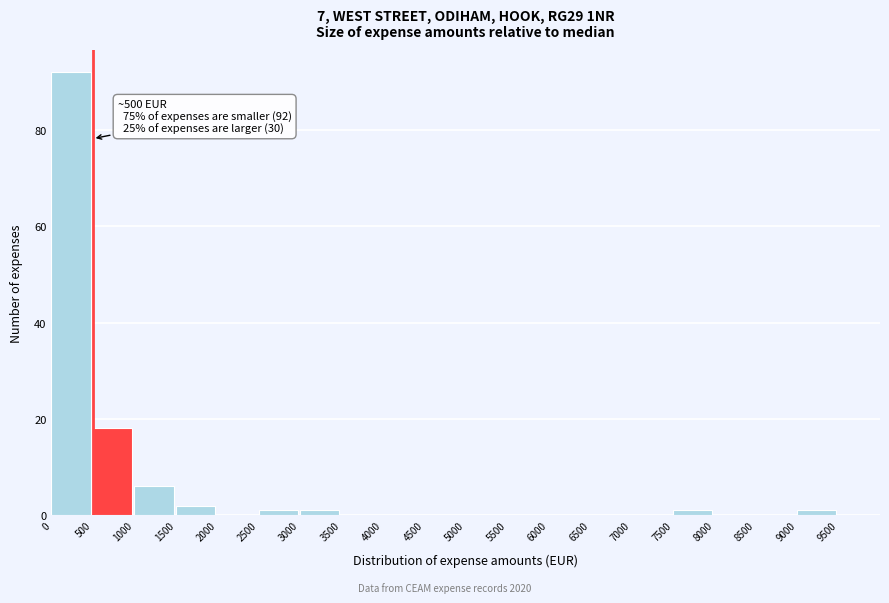

Which range on the x-axis has the tallest bar?

0 to 500